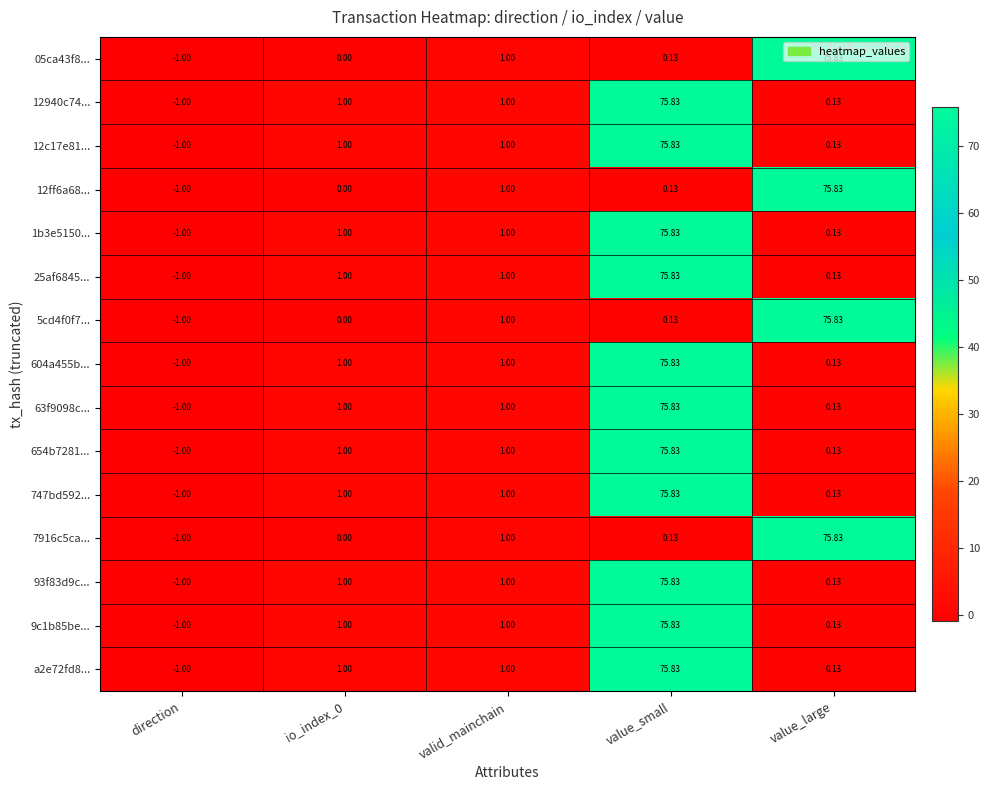

How many data points in 604a455b... are less than 1?

2